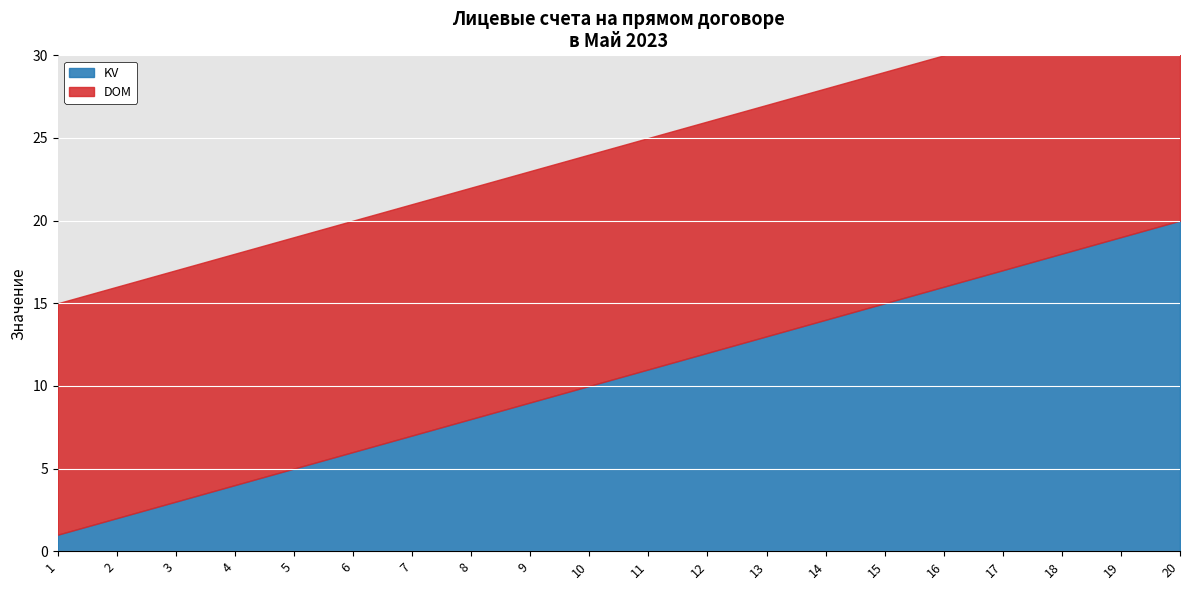

Reading right to left, what are all the values shown in this chart?

KV: 20	19	18	17	16	15	14	13	12	11	10	9	8	7	6	5	4	3	2	1
DOM: 14	14	14	14	14	14	14	14	14	14	14	14	14	14	14	14	14	14	14	14